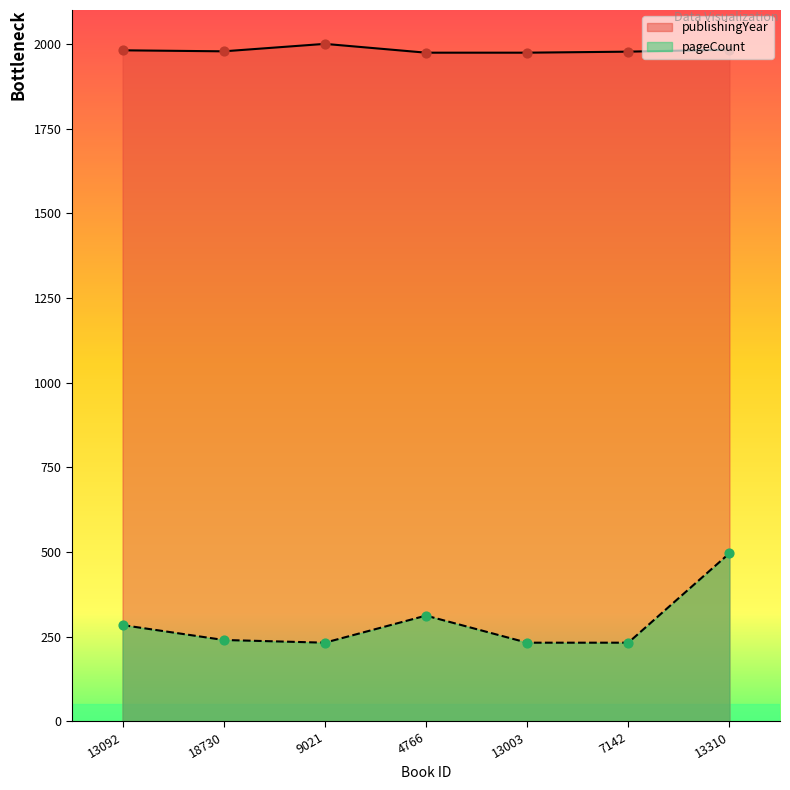

What is the total value across all series at 13310?

2479